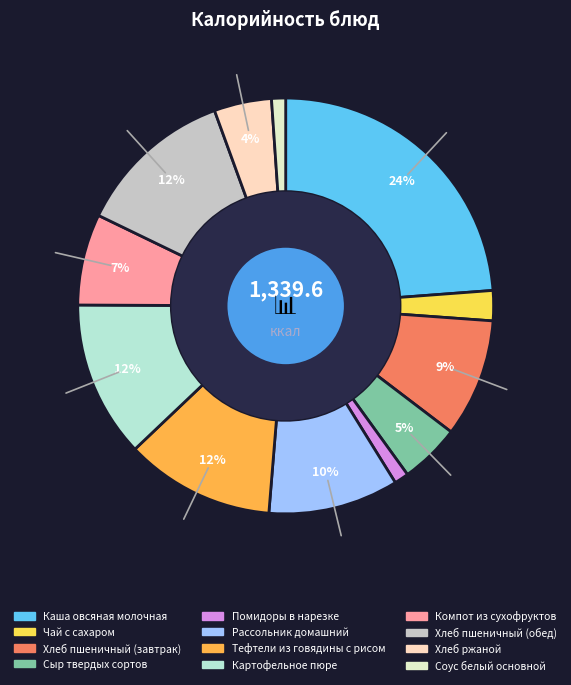

Does Соус белый основной represent more than half of the total?

No